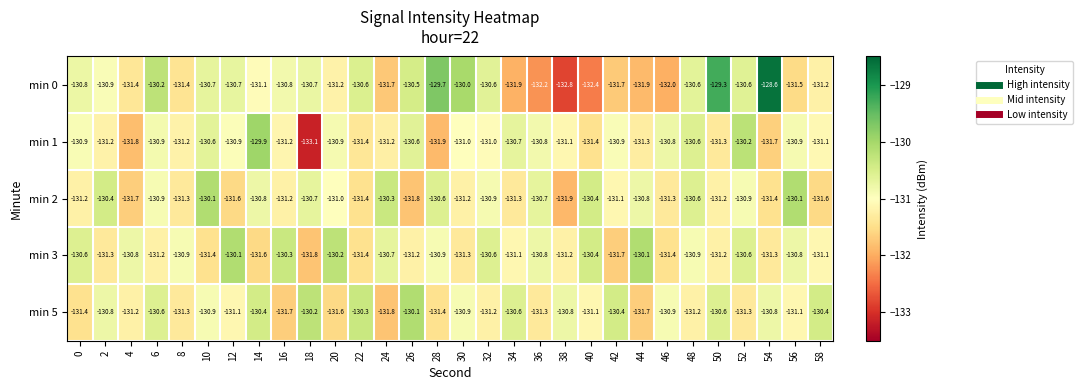

True or false: min 0 has a value of -221.4 at 14.

False